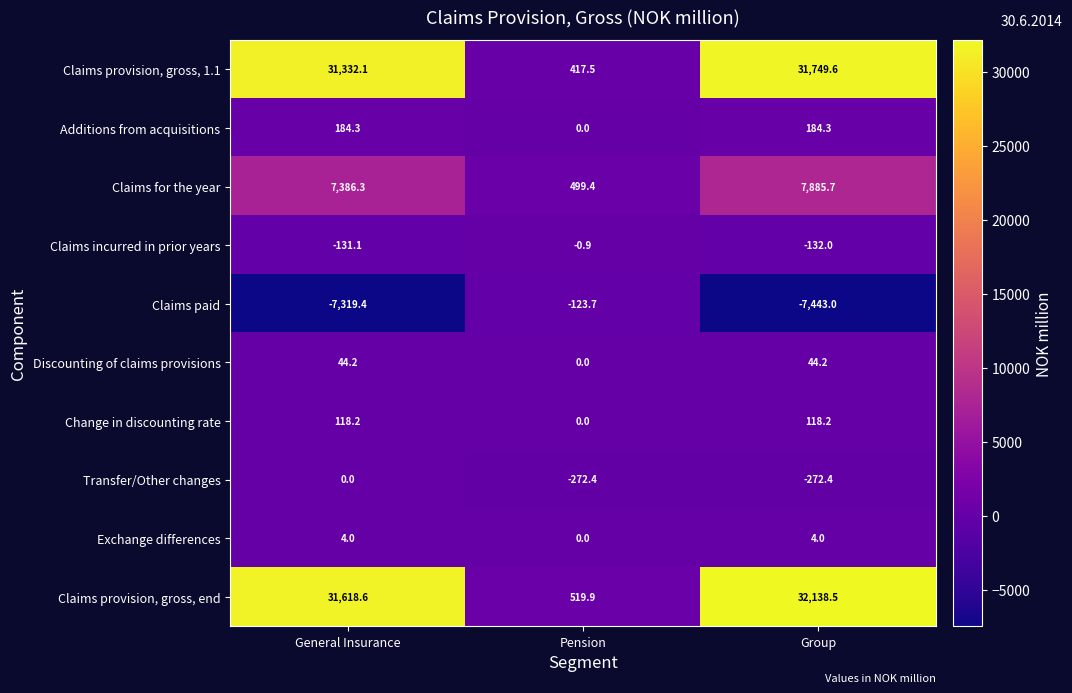

True or false: Claims paid has a value of -10409.7 at General Insurance.

False